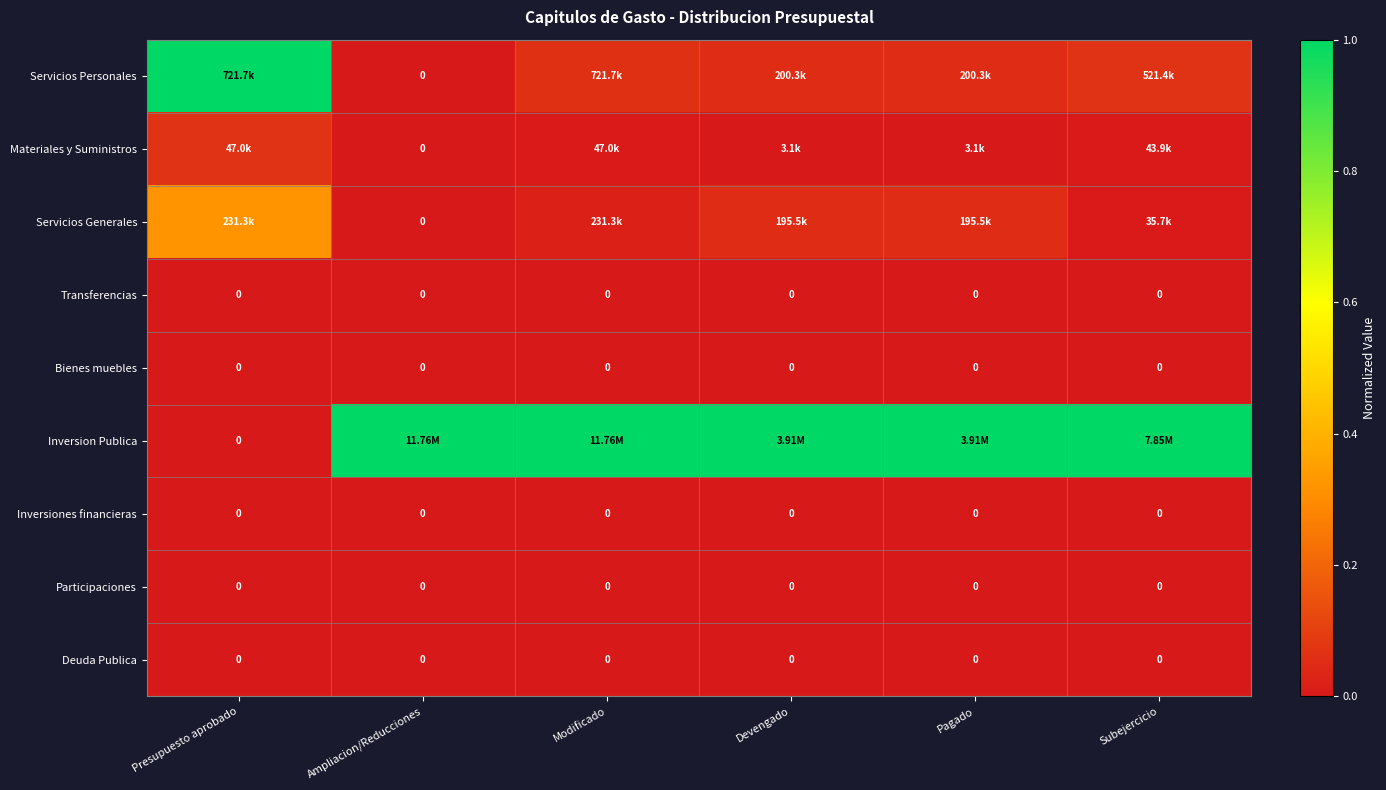

What is the difference between the maximum and minimum values in the Servicios Generales series?

0.3